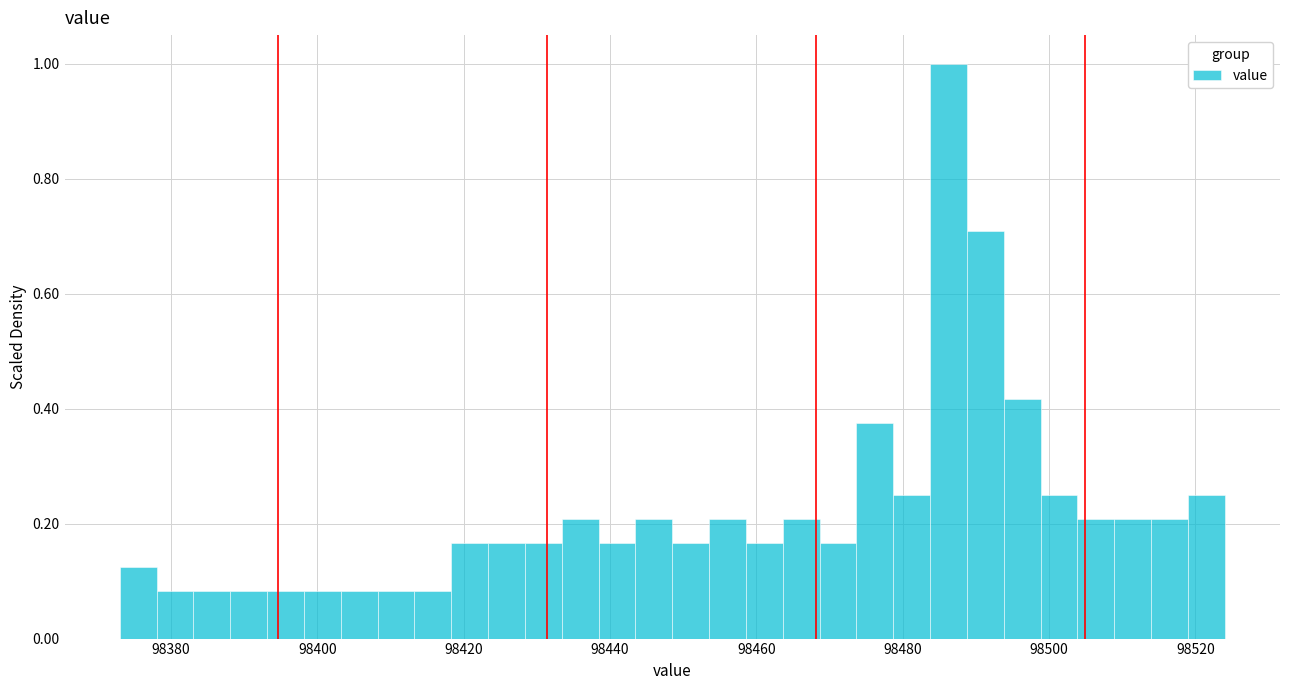

Around what value on the x-axis is the tallest bar? Give the approximate position of its centre, as read against the axis.

98486